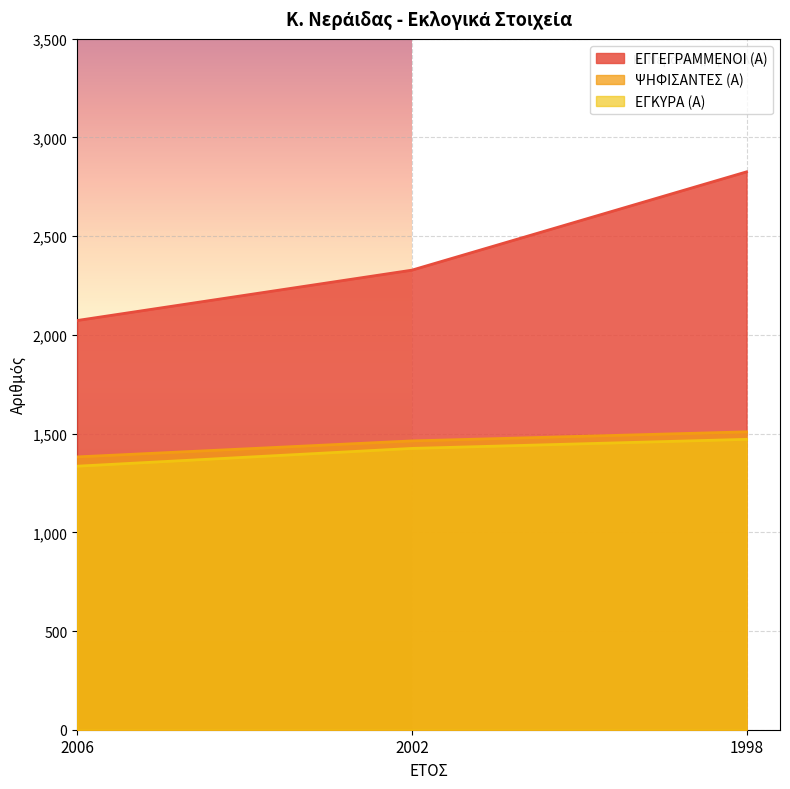

The value of ΕΓΓΕΓΡΑΜΜΕΝΟΙ (Α) at 1998 is 4181. True or false?

False